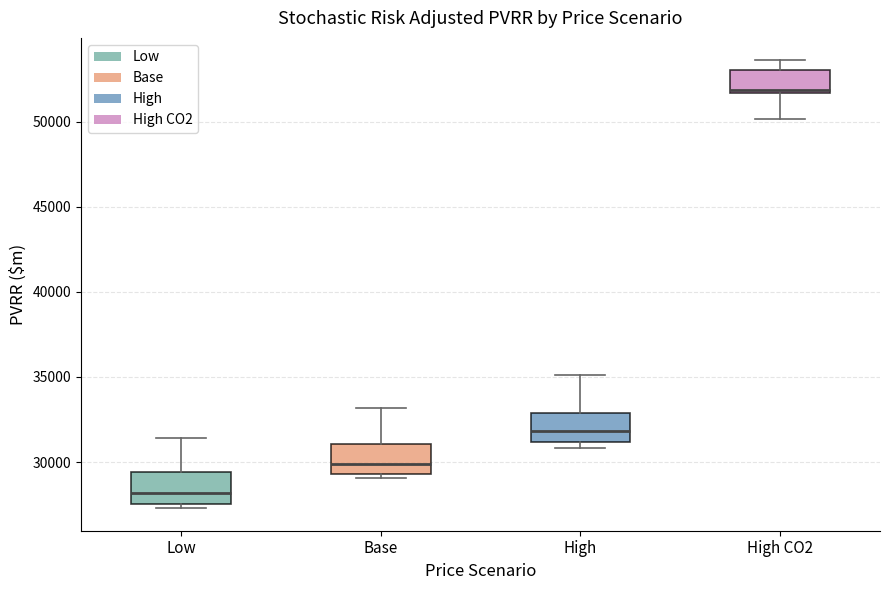

Which box has the lowest median line?

Low